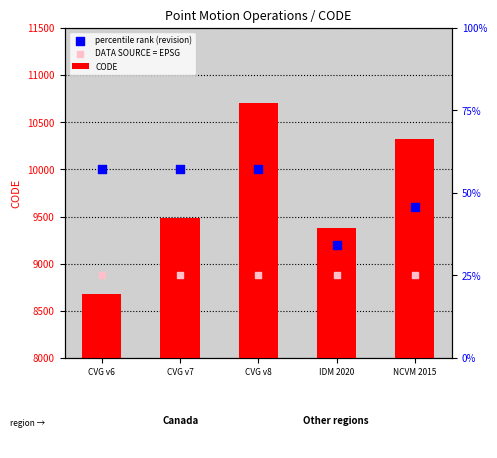

At how many categories does at least one series exceed 9445?

4